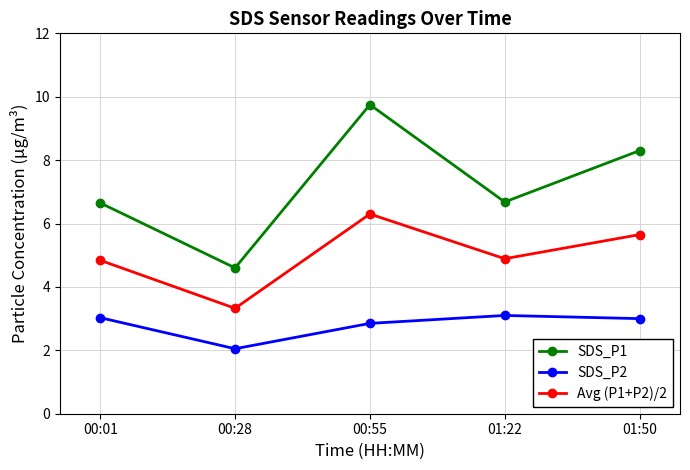

Is the value of SDS_P1 at 01:50 greater than the value of SDS_P2 at 00:28?

Yes